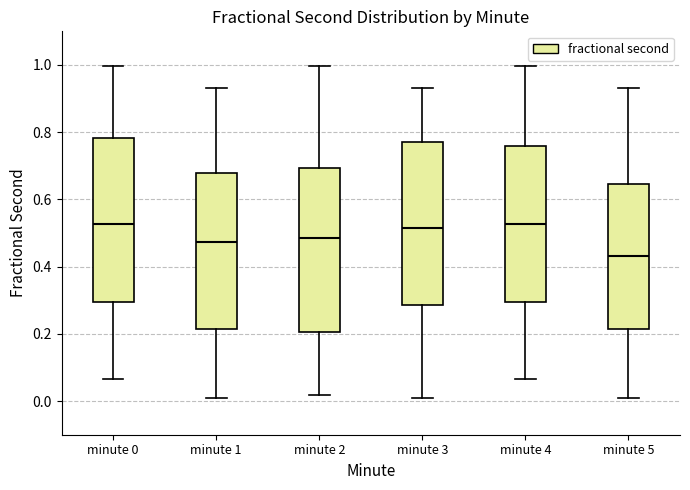

Where is the lower edge of the box for minute 4 on the y-axis? The values are not printed on the chart, so give them approximately, as read against the axis.

0.30